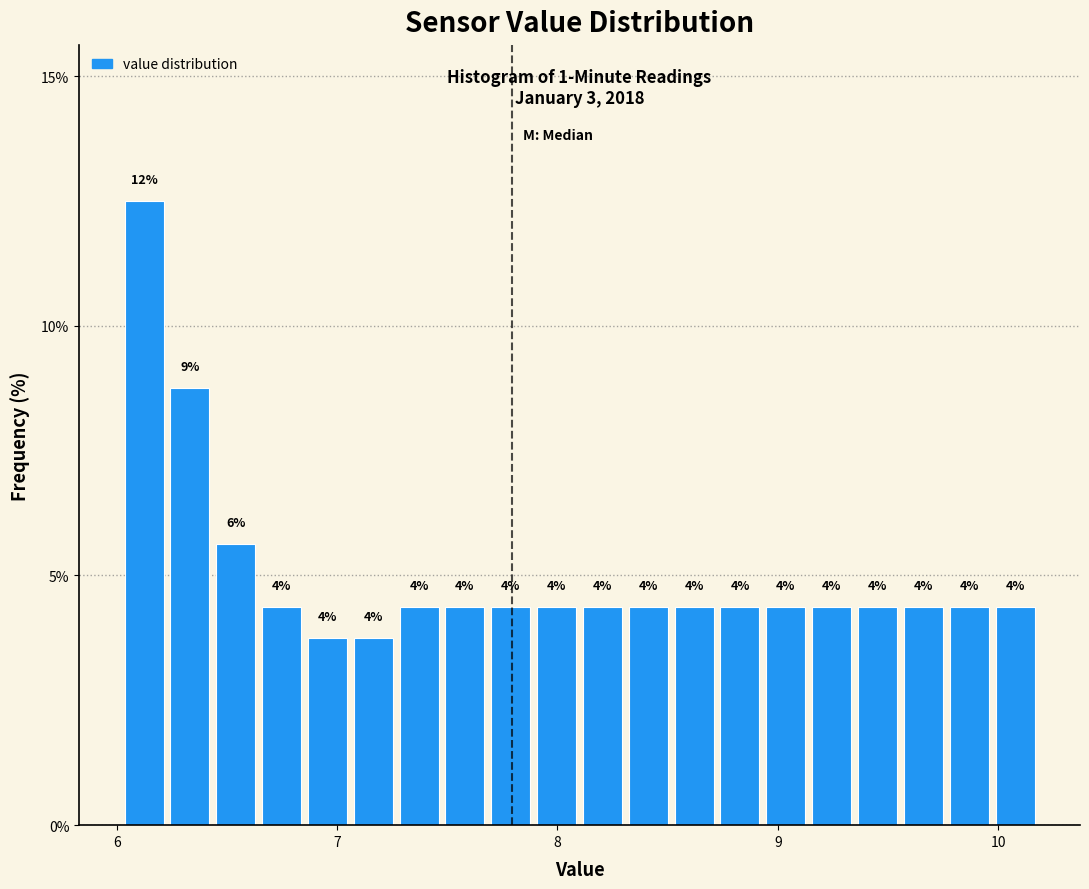

Read against the x-axis, roughly where is the centre of the tallest bar?

6.1